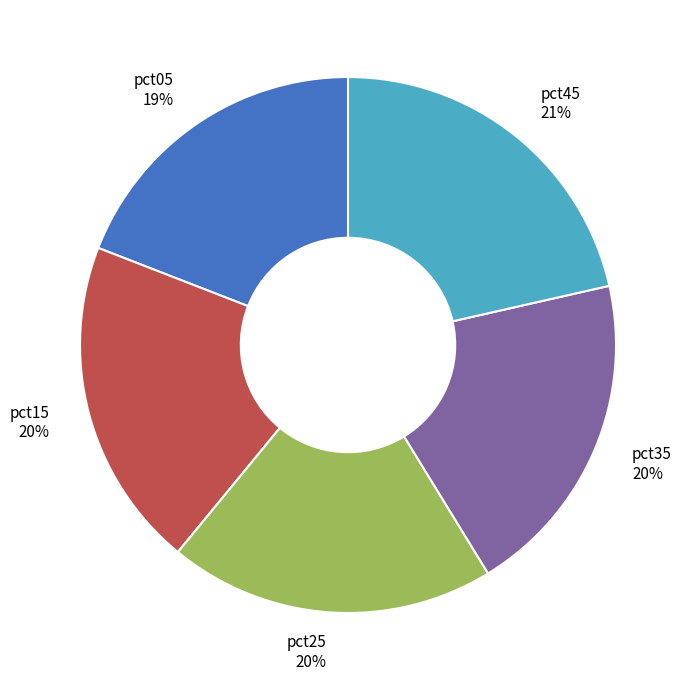

Which slice is the largest?

pct45 21%